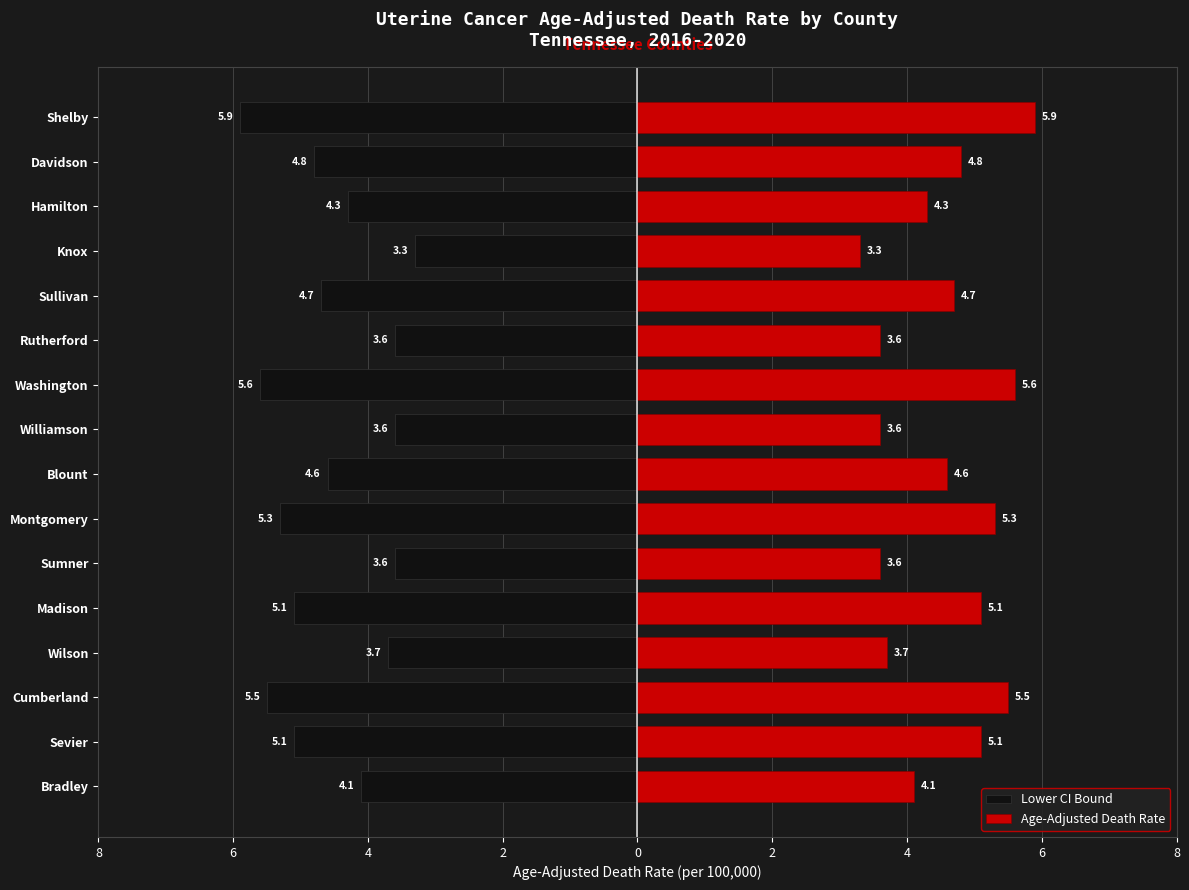

Reading right to left, list all the values displayed in this chart.

Lower CI Bound: -5.9	-4.8	-4.3	-3.3	-4.7	-3.6	-5.6	-3.6	-4.6	-5.3	-3.6	-5.1	-3.7	-5.5	-5.1	-4.1
Age-Adjusted Death Rate: 5.9	4.8	4.3	3.3	4.7	3.6	5.6	3.6	4.6	5.3	3.6	5.1	3.7	5.5	5.1	4.1